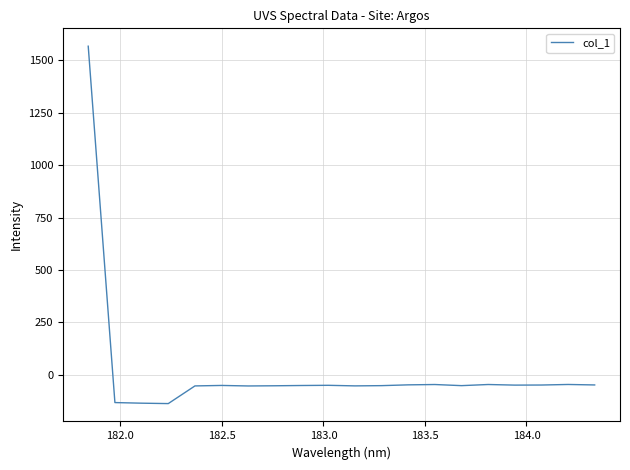

What is the maximum value shown in the chart?

1567.8